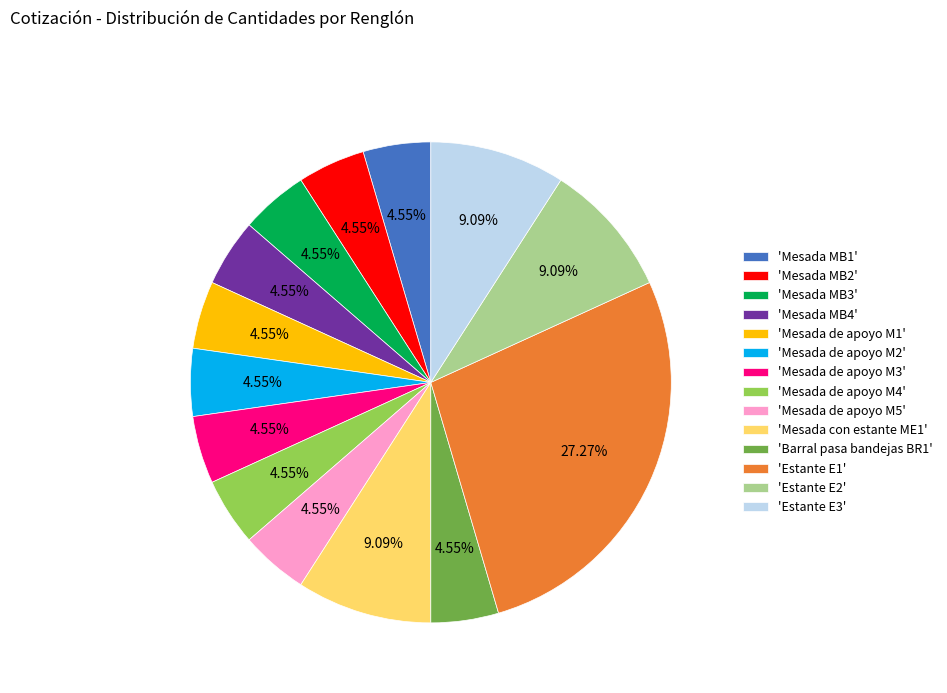

Combined, do 'Estante E2' and 'Mesada de apoyo M4' account for over 50%?

No